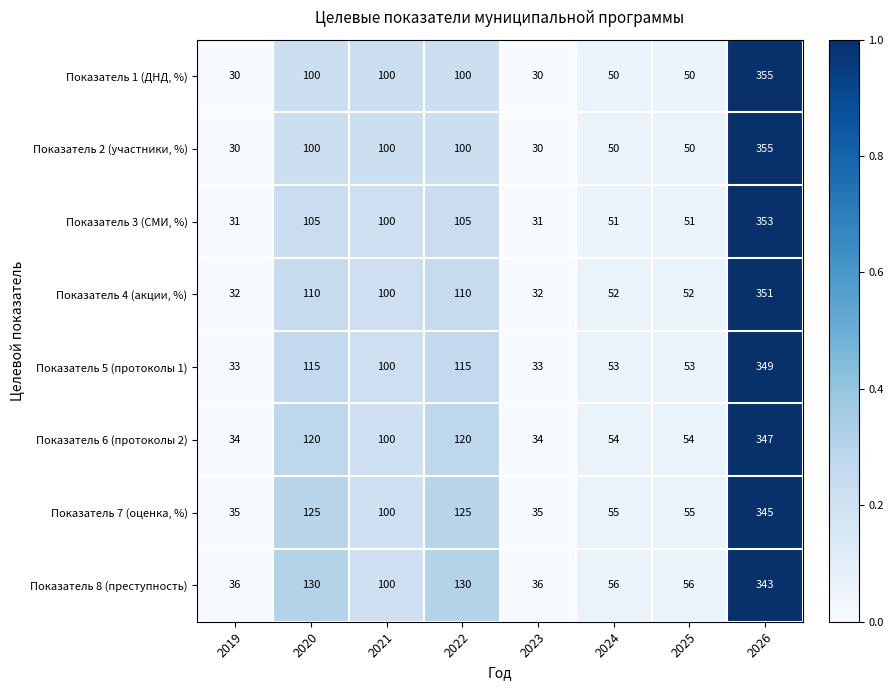

What is the maximum value shown in the chart?

355